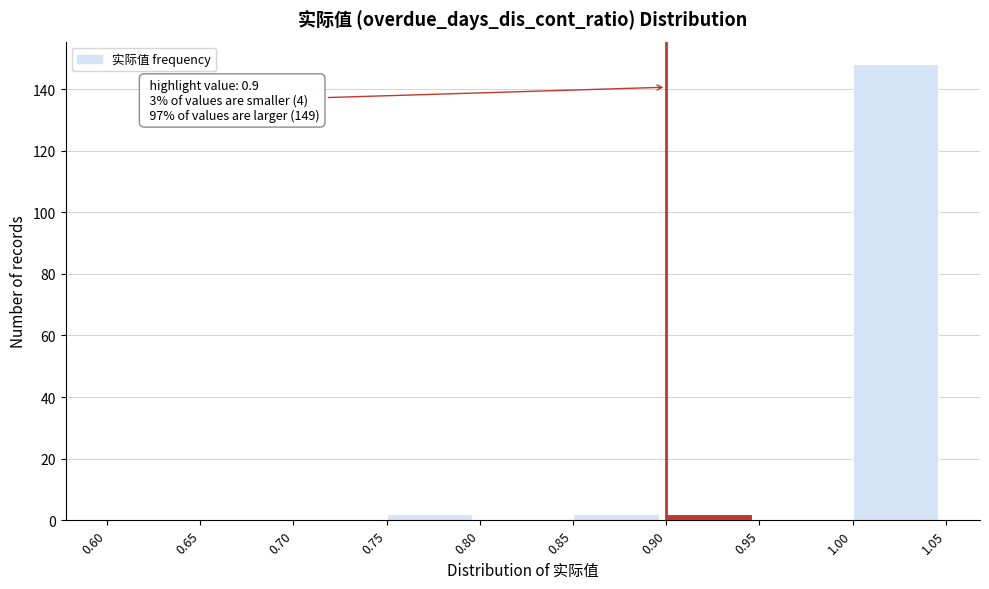

Which range on the x-axis has the tallest bar?

1.00 to 1.05